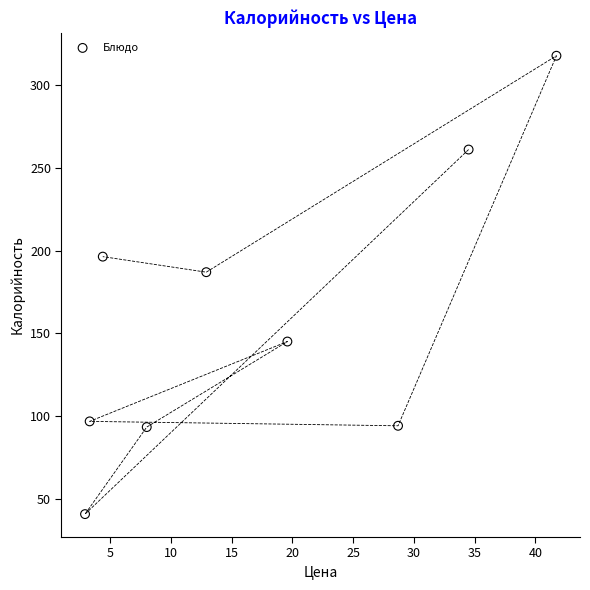

What Y value in the scatter plot is closest to 179?

187.0